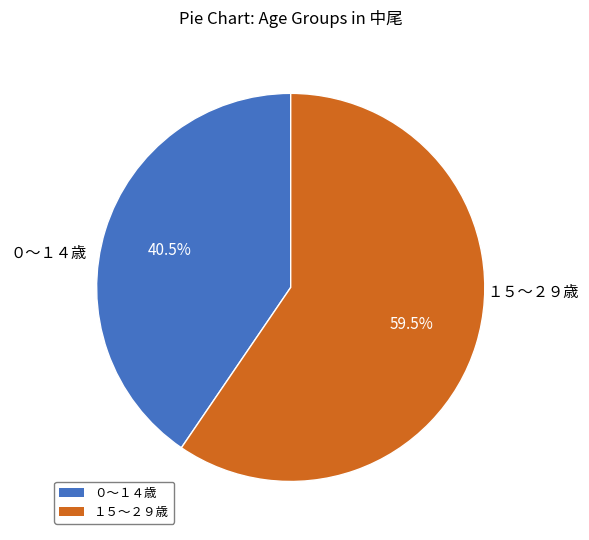

To the nearest percent, what is the difference between the largest and smallest slice percentages?

19%